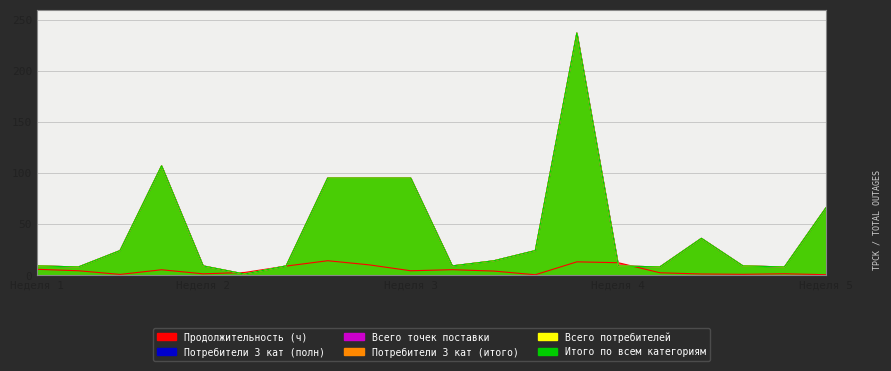

True or false: Всего потребителей and Потребители 3 кат (полн) intersect in this chart.

False